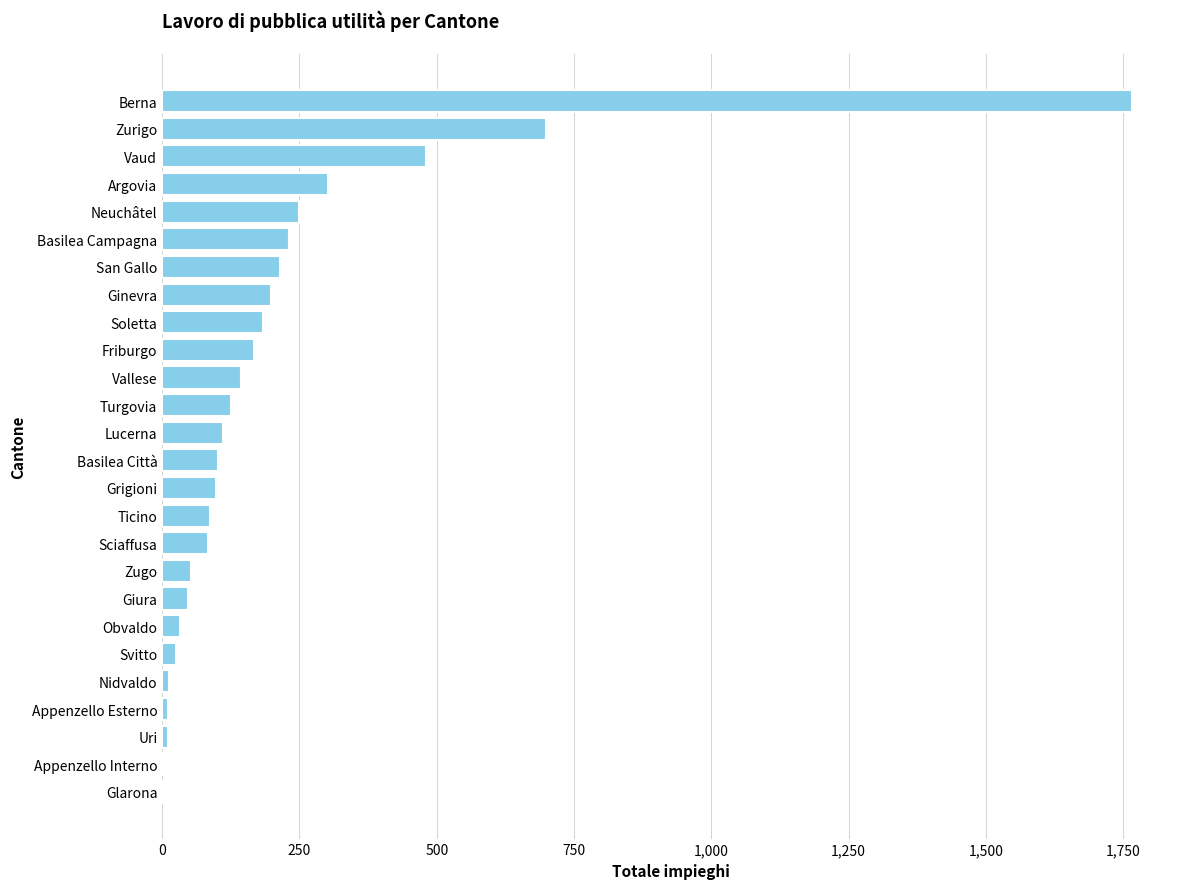

What value does the data have at Basilea Città?

102